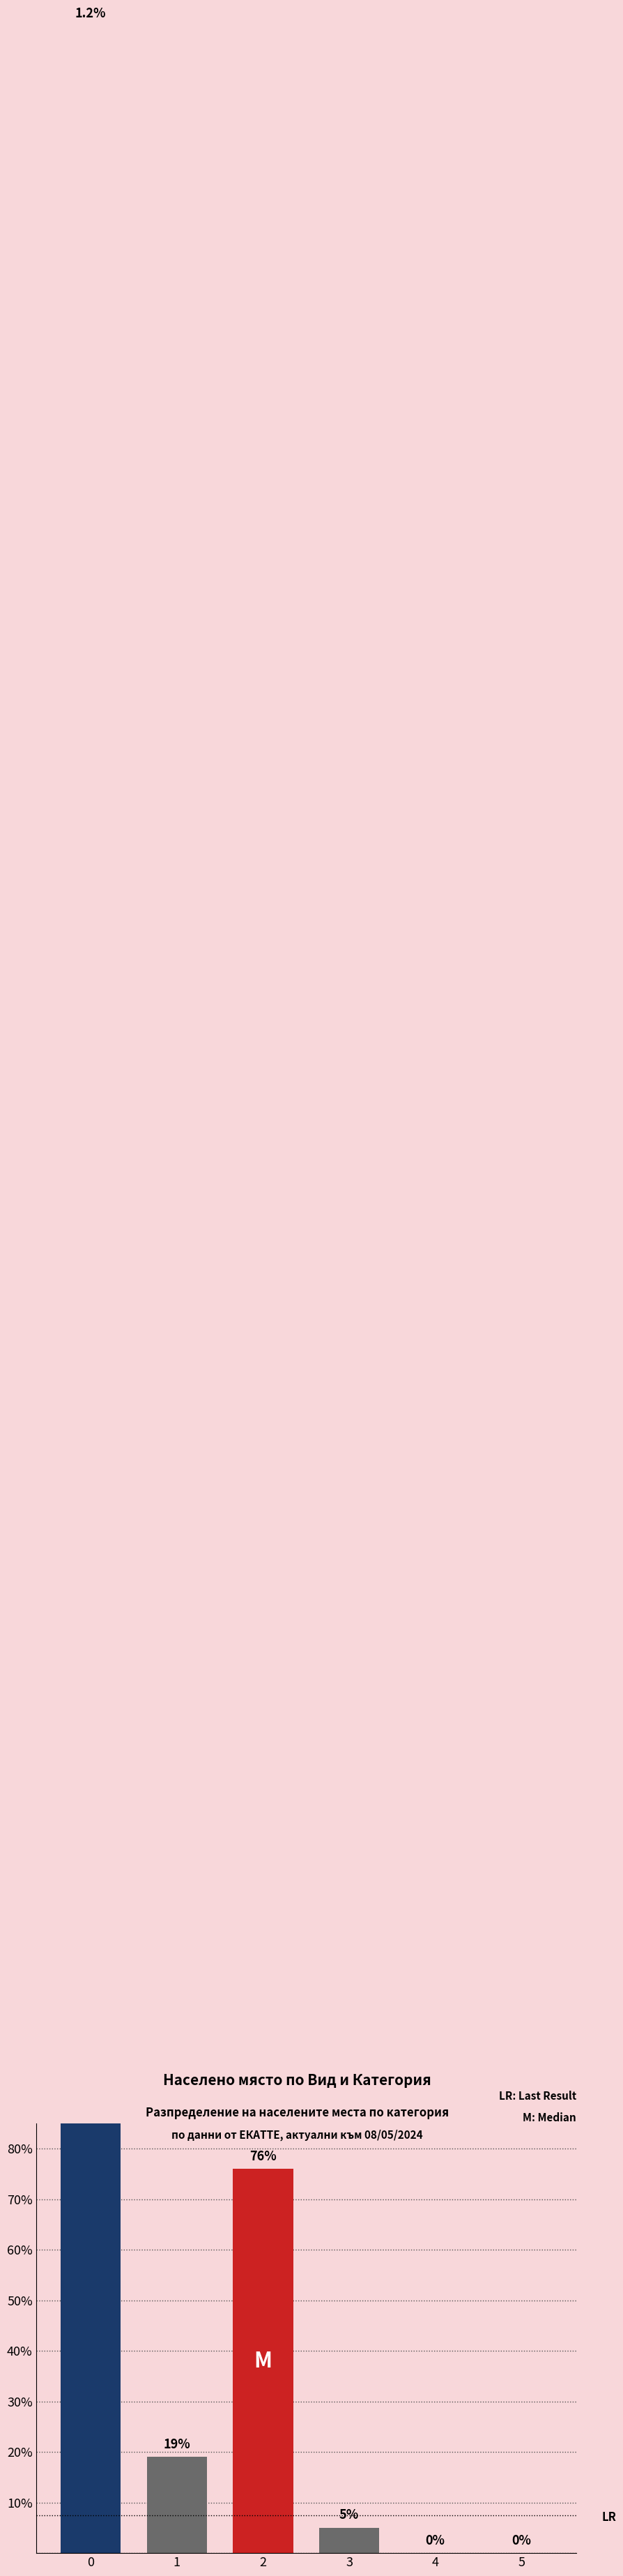

What is the value of the 1st bar from the left?

500